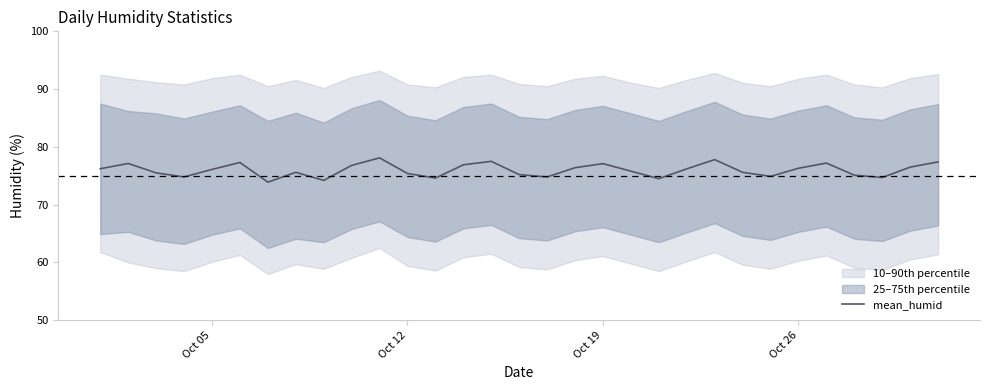

The value of mean_humid at Oct 05 is 76.1. True or false?

True